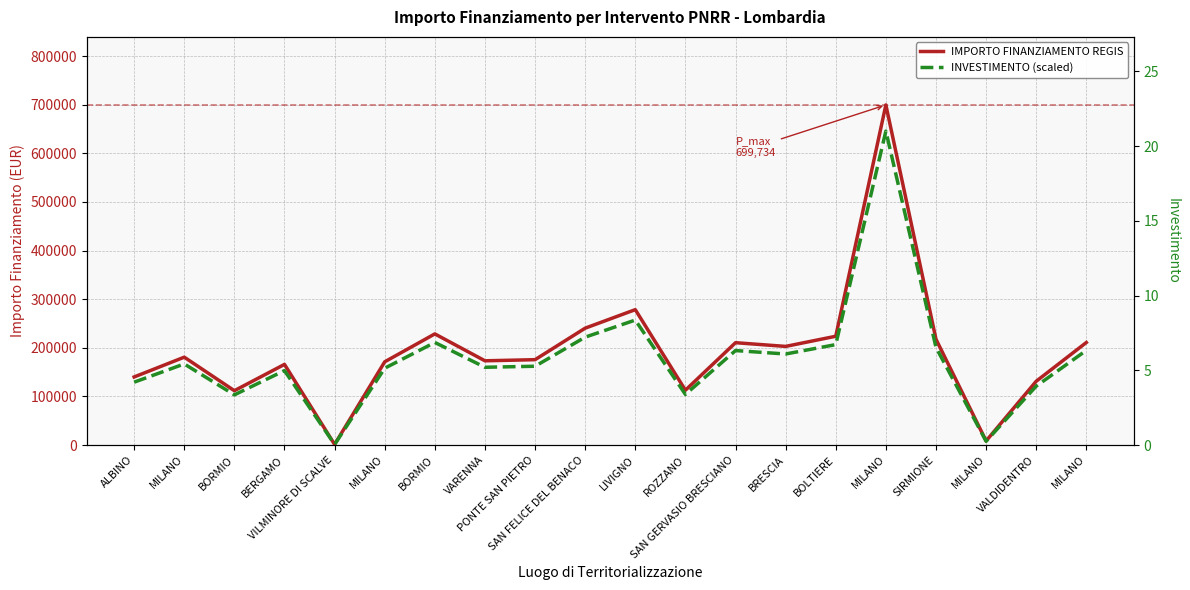

True or false: INVESTIMENTO (scaled) and IMPORTO FINANZIAMENTO REGIS intersect in this chart.

False